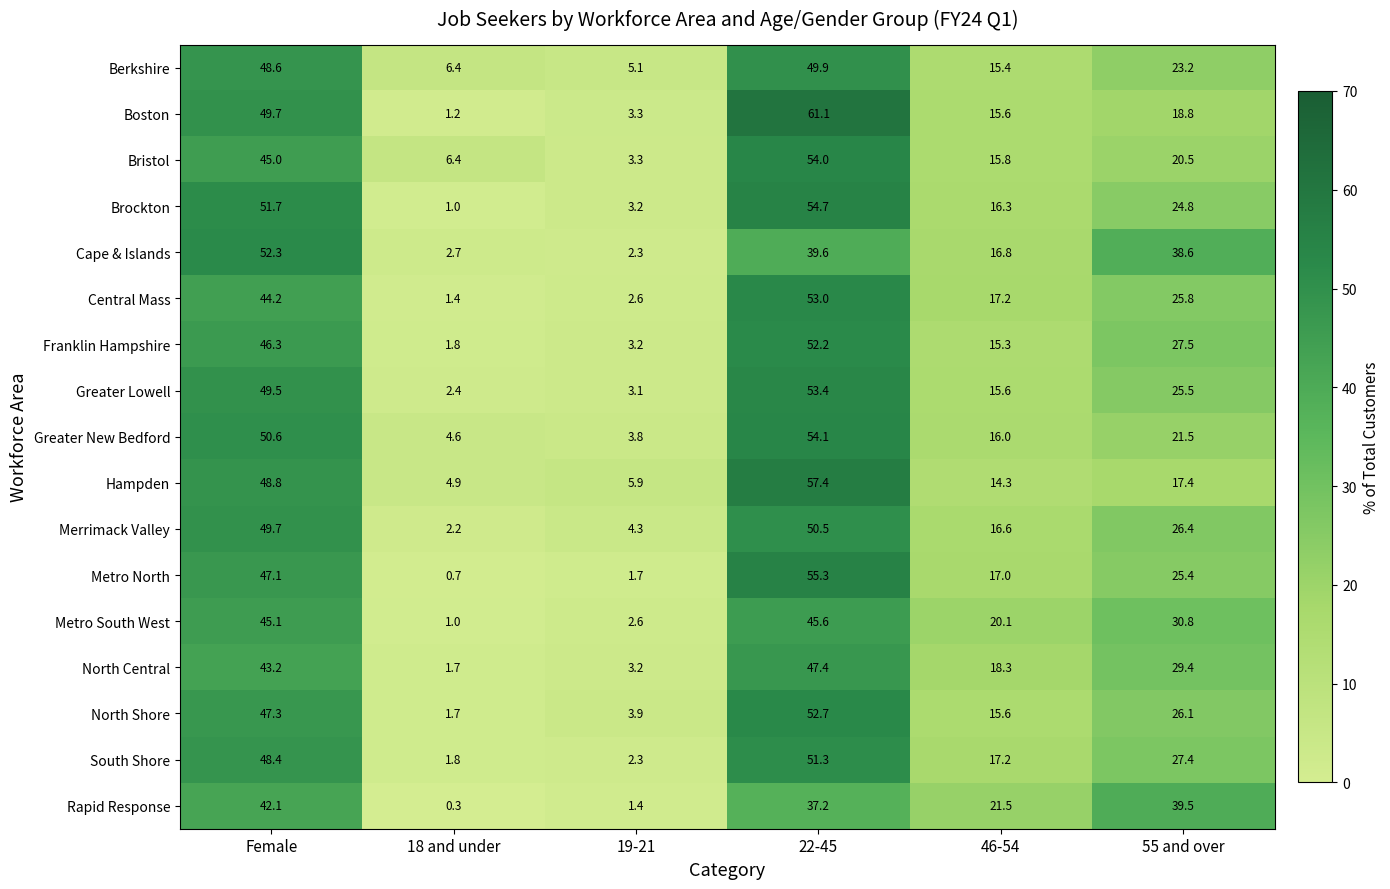

What is the average value of the Rapid Response series?

23.7